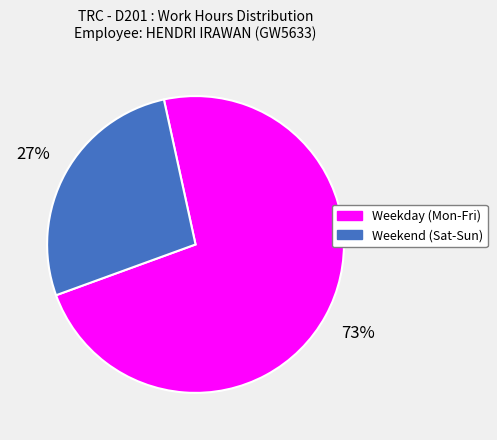

To the nearest percent, what is the average slice percentage?

50%